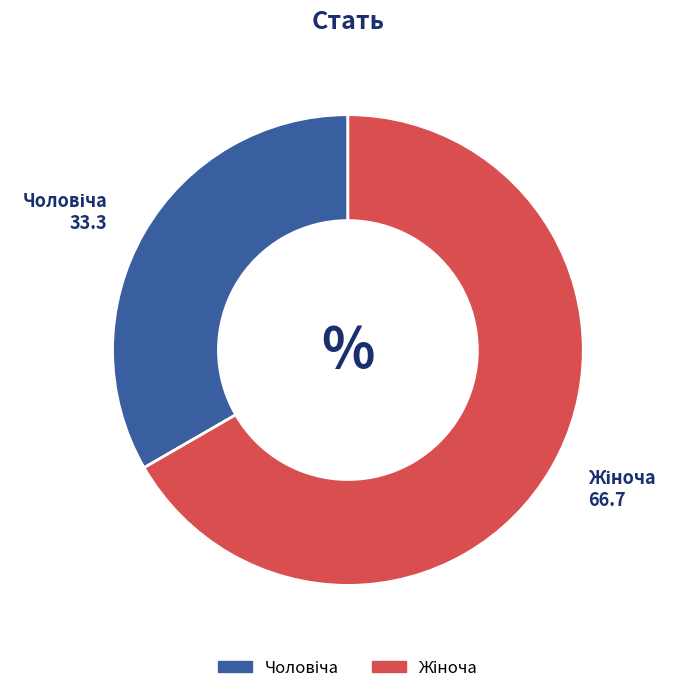

How many slices are in this pie chart?

2